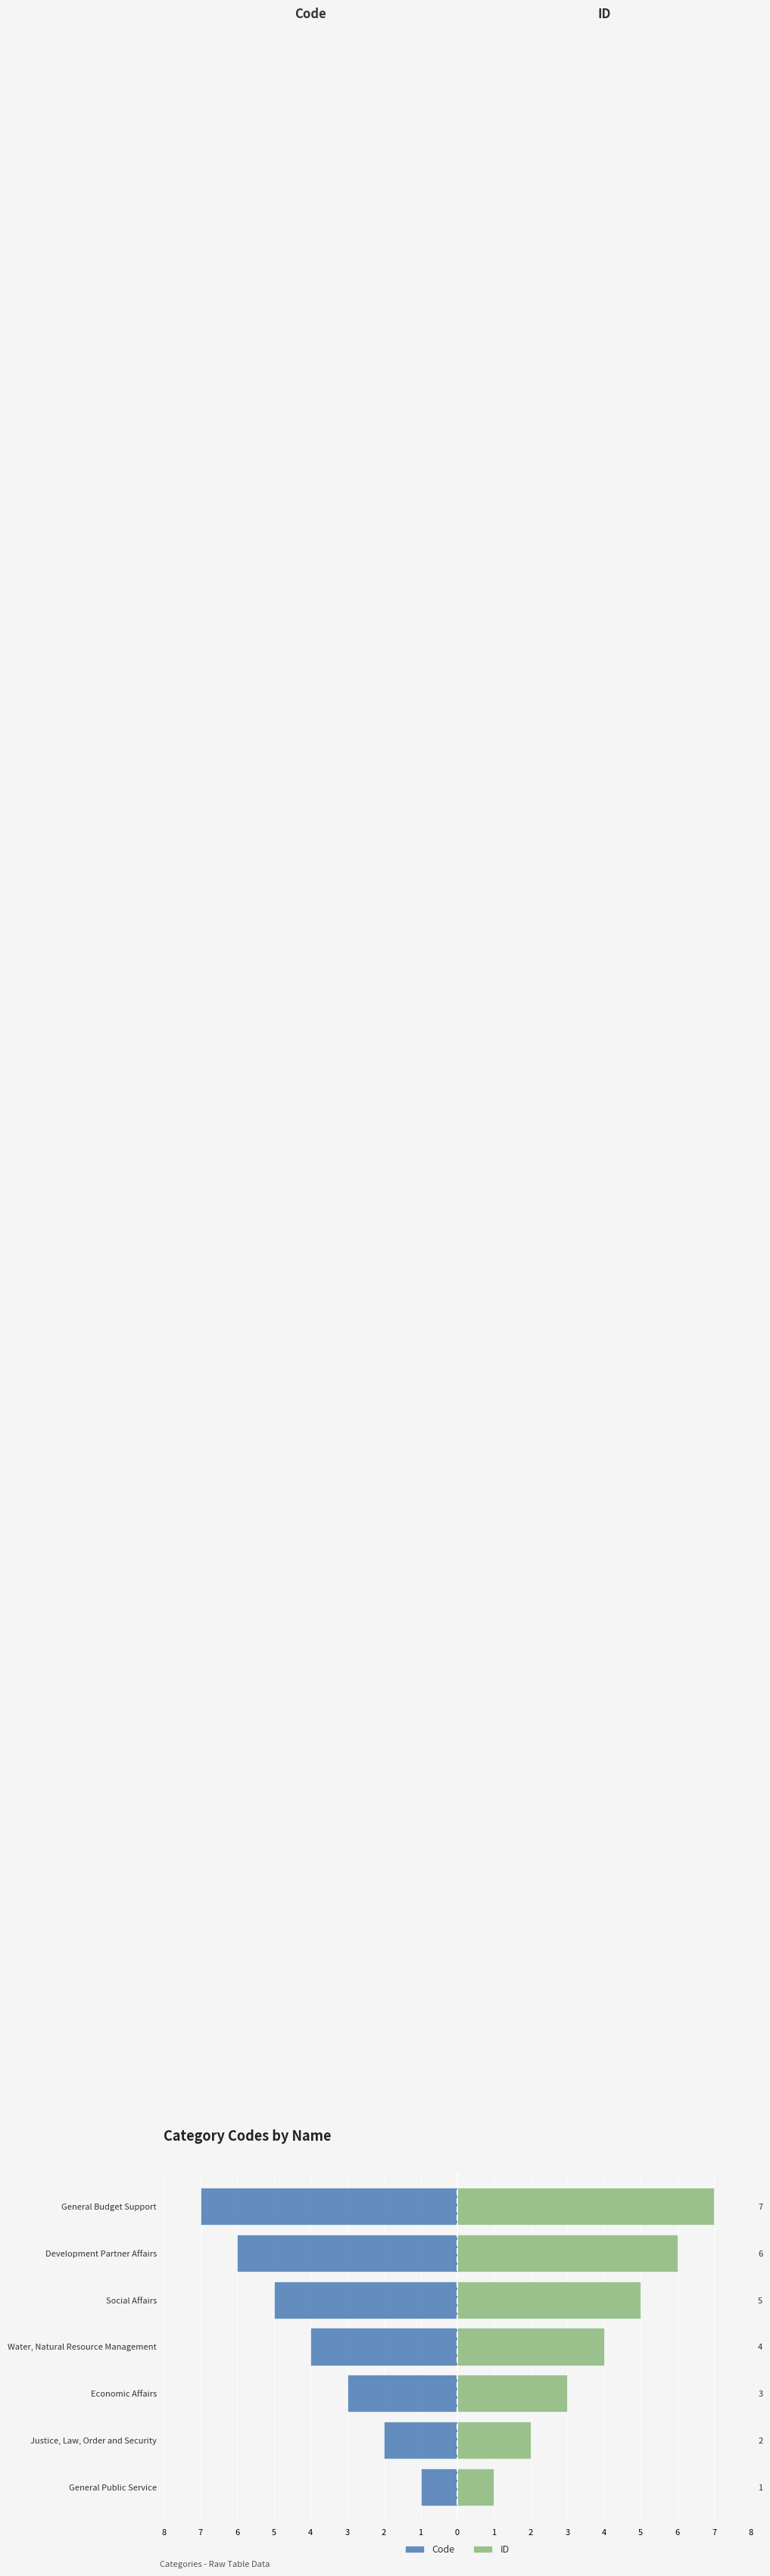

Which series has the widest spread of values?

Code